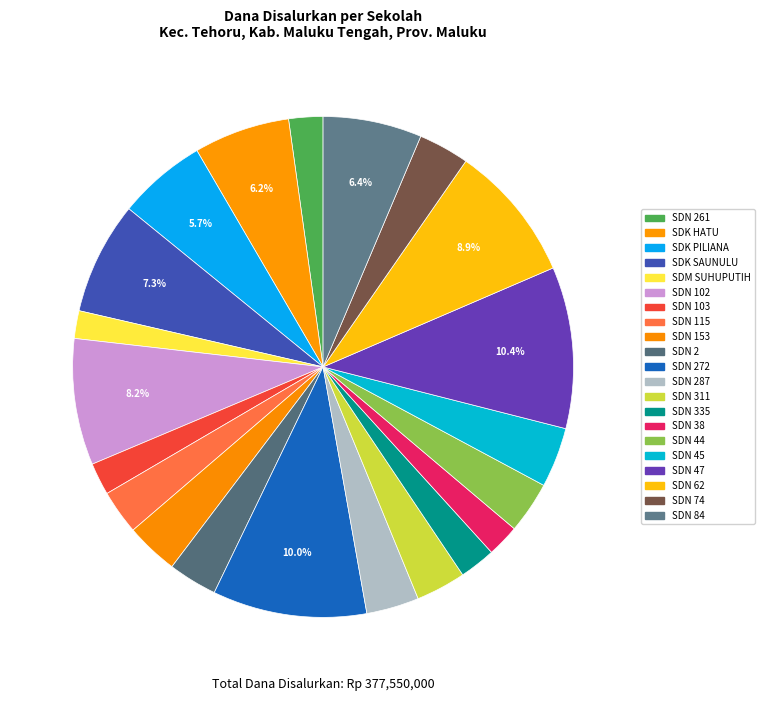

How many slices are in this pie chart?

21